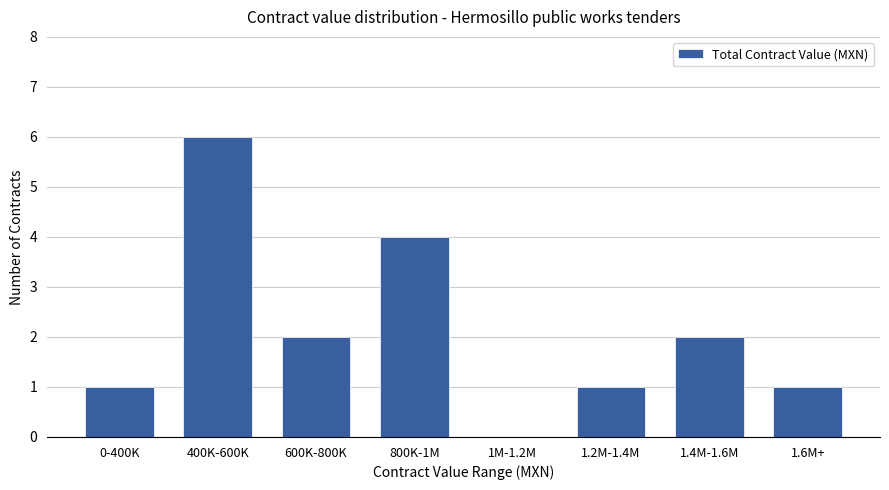

Reading left to right, transcribe all the data shown in this chart.

0-400K=1	400K-600K=6	600K-800K=2	800K-1M=4	1M-1.2M=0	1.2M-1.4M=1	1.4M-1.6M=2	1.6M+=1